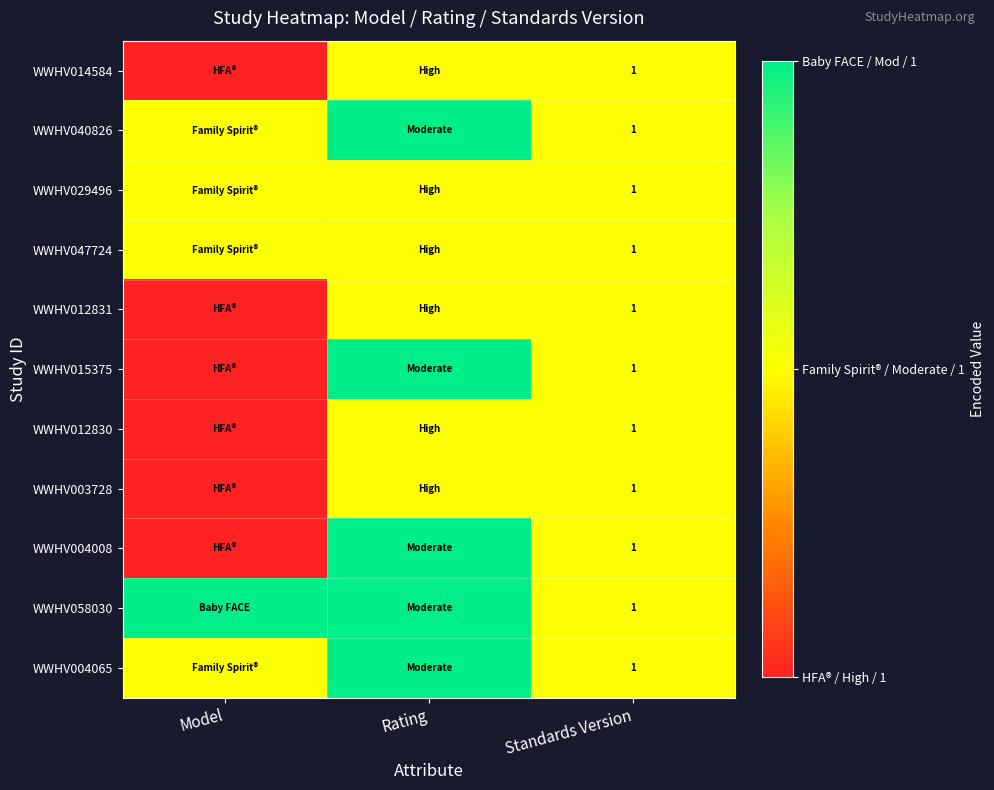

At which label does WWHV058030 reach its peak?

Model